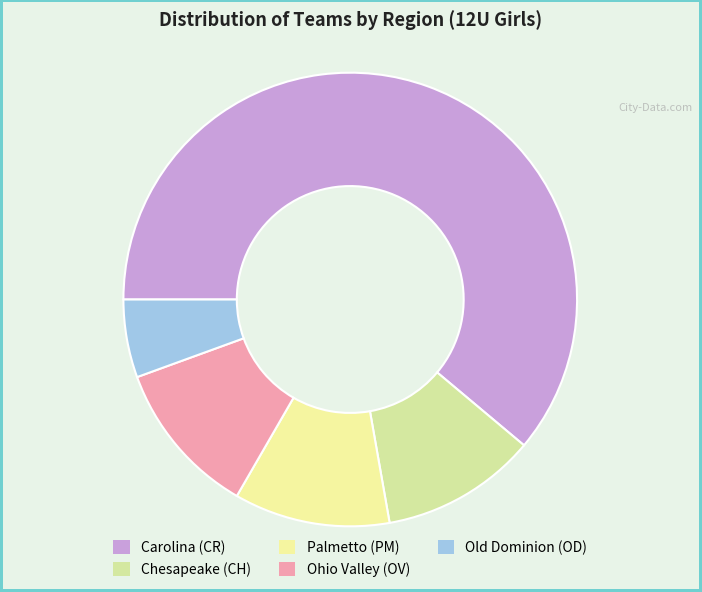

Count the number of slices in the pie.

5